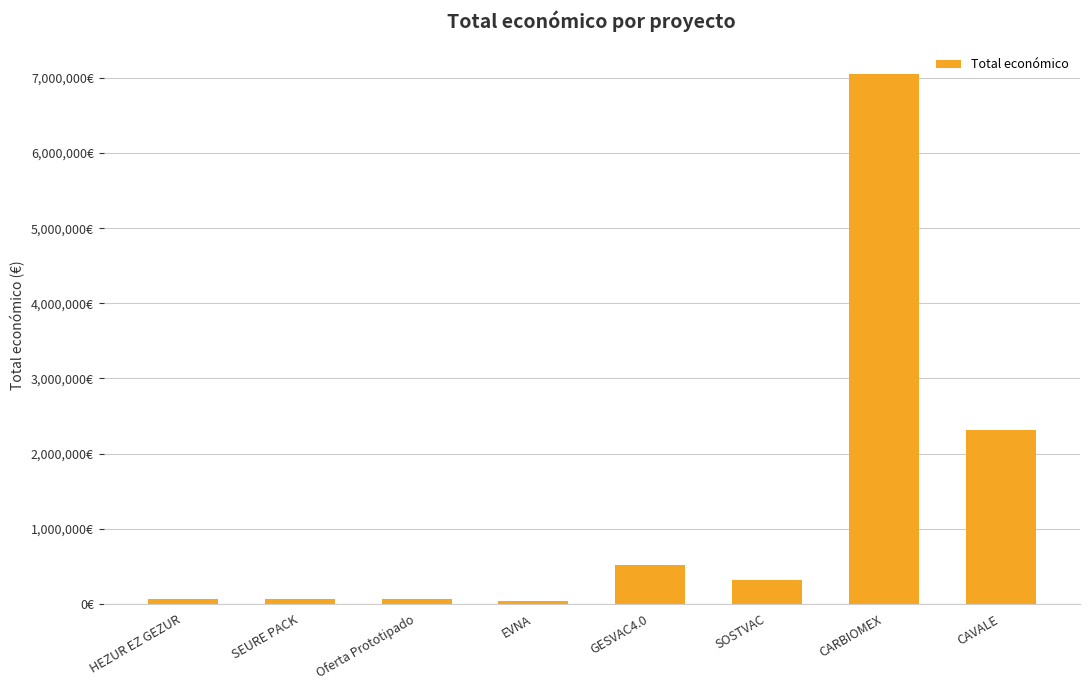

Read the value at EVNA, to the nearest 10.

42070